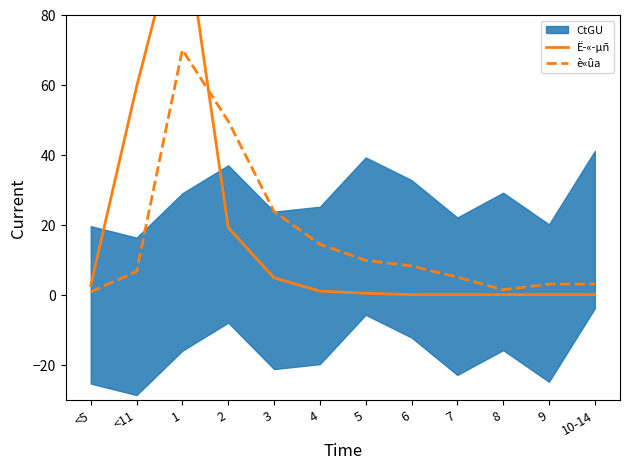

True or false: è«ûa has a value of 10.0 at 5.

True